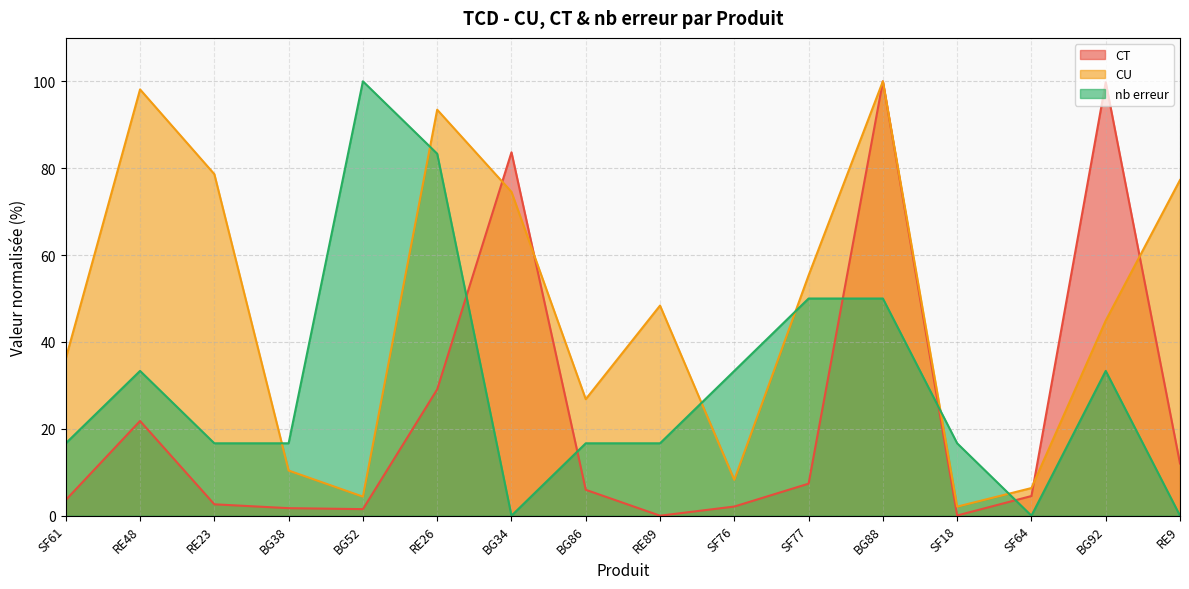

What is the difference between the second highest and second lowest values in the CT series?

99.7